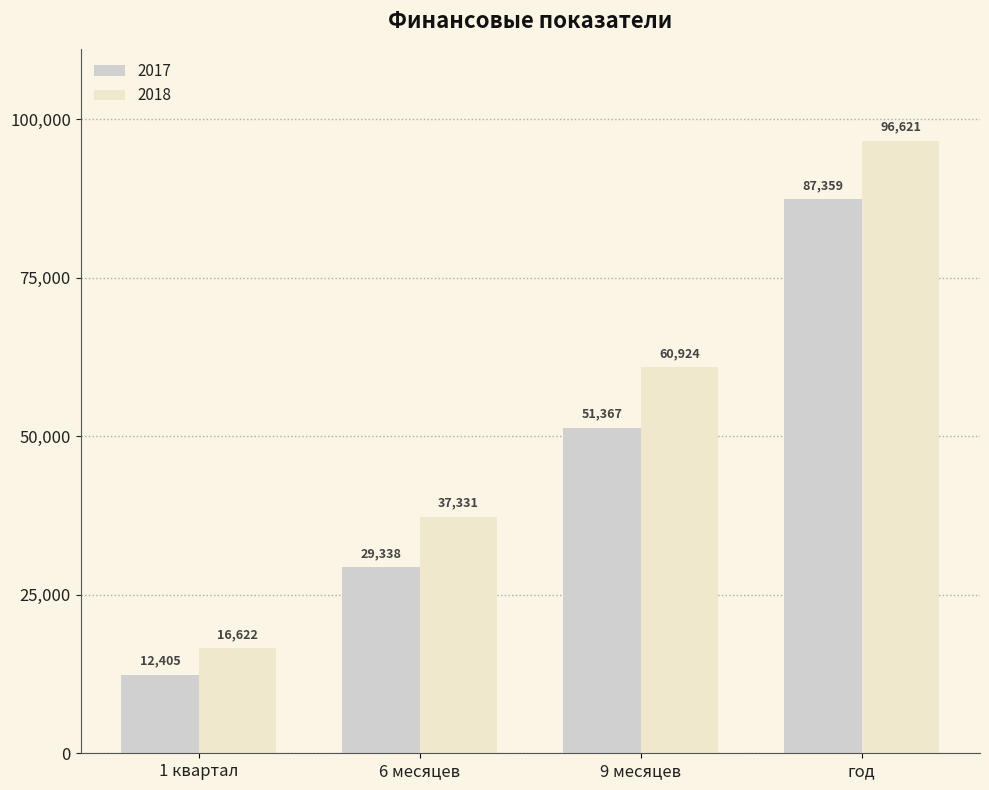

At 1 квартал, list the series in order from smallest to largest.

2017, 2018